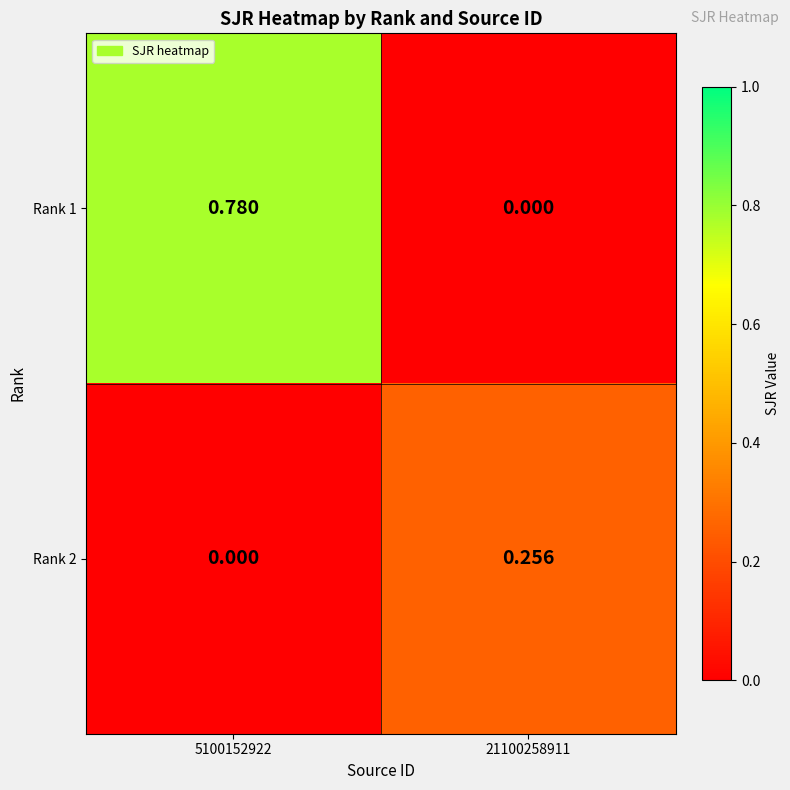

Is the value of Rank 2 at 21100258911 greater than the value of Rank 1 at 21100258911?

Yes